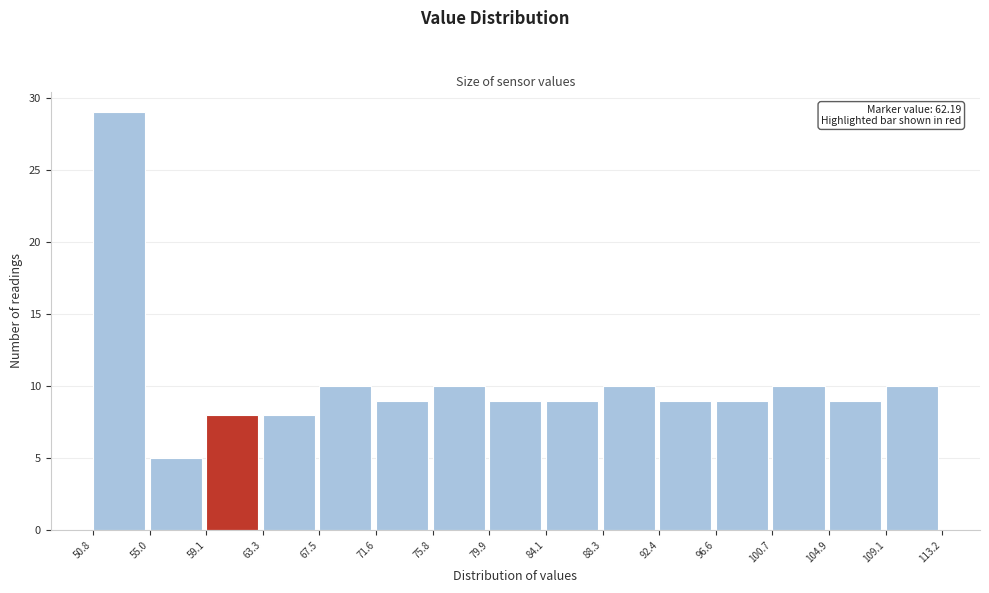

Which range on the x-axis has the tallest bar?

50.8 to 55.0